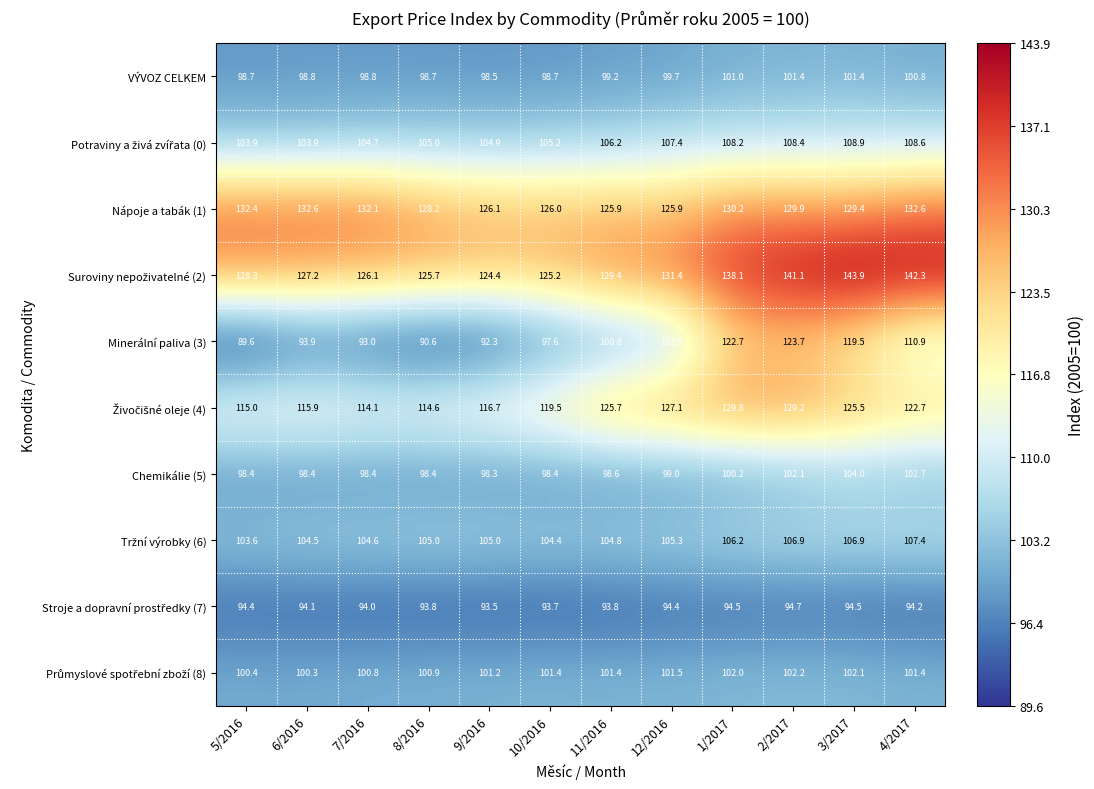

Count the number of data series in this chart.

10